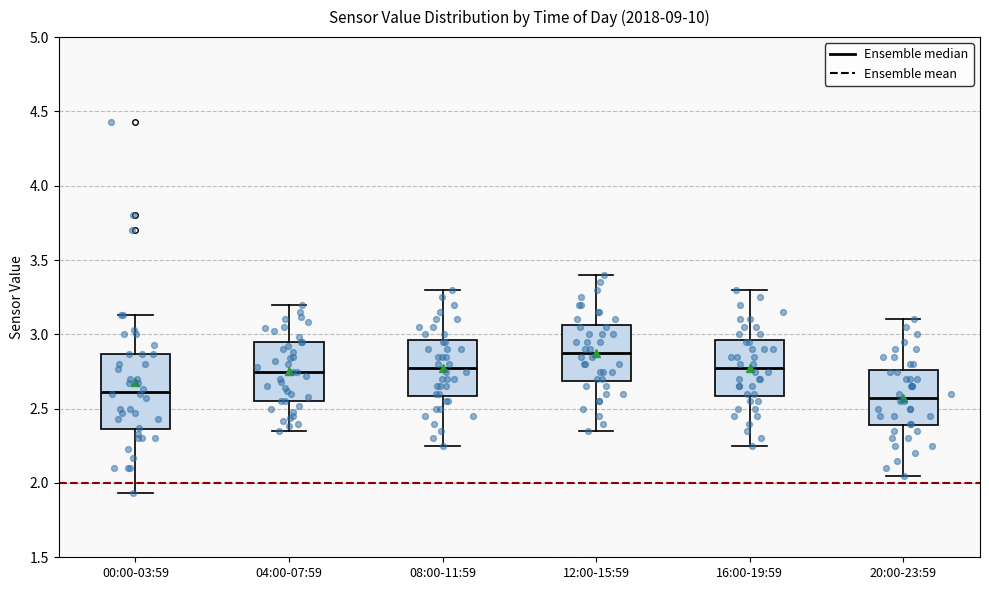

Reading left to right, transcribe this box plot: for each box, give where its median line is, the range the box spans, and where its two whiskers end, as read against the y-axis. The values are not printed on the chart, so give them approximately, as read against the axis.

00:00-03:59: median 2.60, box 2.35 to 2.85, whiskers 1.95 to 3.15
04:00-07:59: median 2.75, box 2.55 to 2.95, whiskers 2.35 to 3.20
08:00-11:59: median 2.80, box 2.60 to 2.95, whiskers 2.25 to 3.30
12:00-15:59: median 2.90, box 2.70 to 3.05, whiskers 2.35 to 3.40
16:00-19:59: median 2.80, box 2.60 to 2.95, whiskers 2.25 to 3.30
20:00-23:59: median 2.60, box 2.40 to 2.75, whiskers 2.05 to 3.10